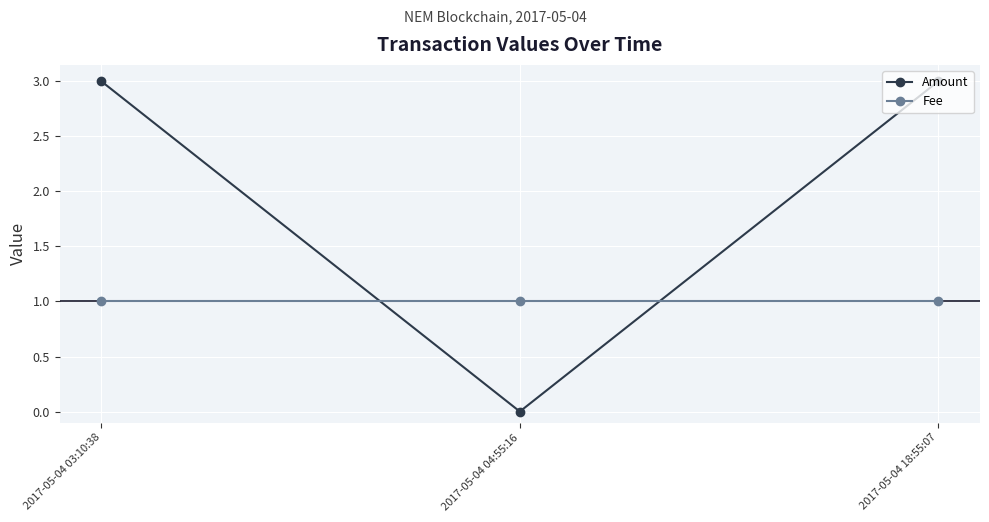

Where is Amount nearest to the value 1?

2017-05-04 04:55:16